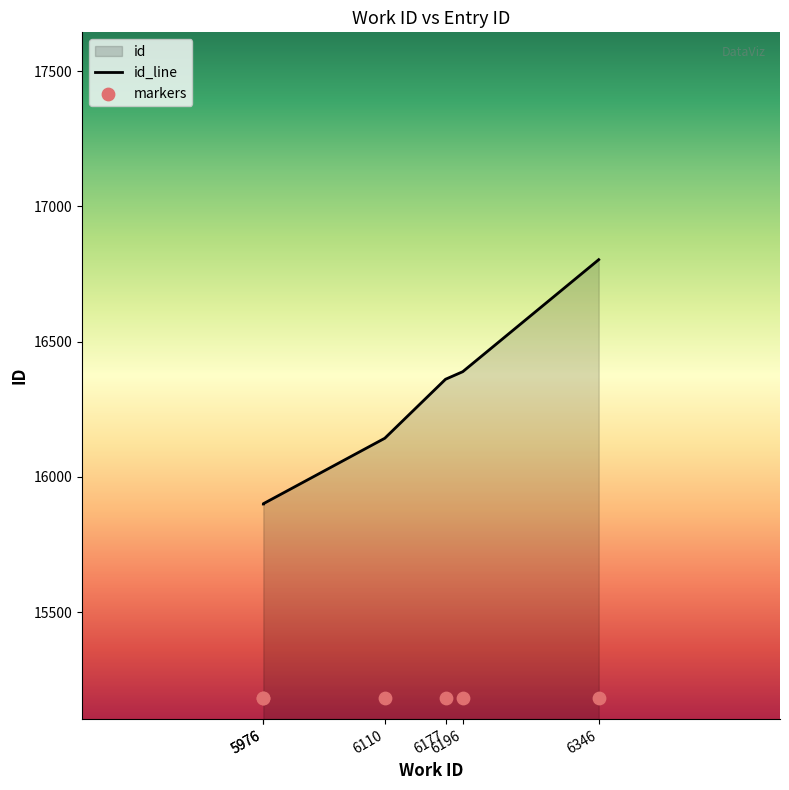

What is the change in value from 5976 to 6346?

+903